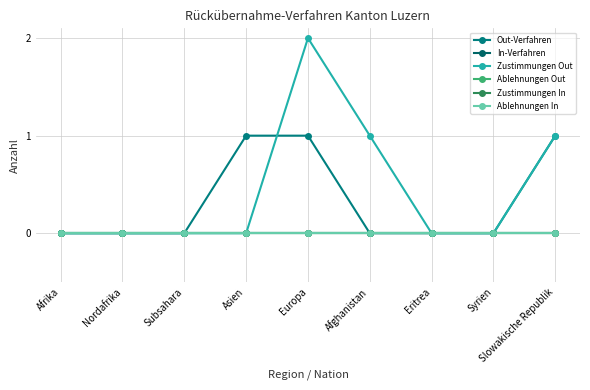

Reading left to right, extract all data points from this chart.

Out-Verfahren: 0	0	0	1	1	0	0	0	1
In-Verfahren: 0	0	0	0	0	0	0	0	0
Zustimmungen Out: 0	0	0	0	2	1	0	0	1
Ablehnungen Out: 0	0	0	0	0	0	0	0	0
Zustimmungen In: 0	0	0	0	0	0	0	0	0
Ablehnungen In: 0	0	0	0	0	0	0	0	0